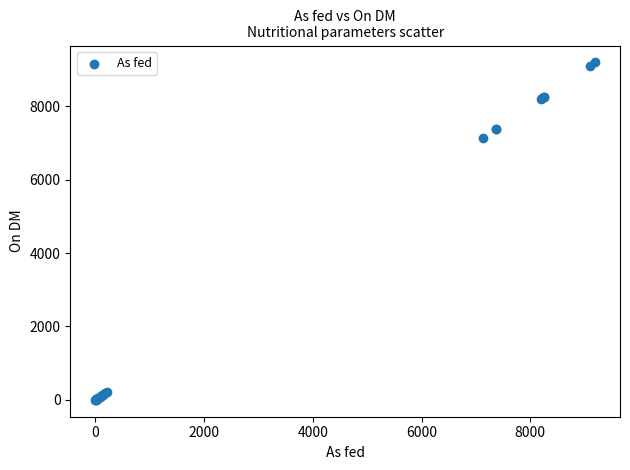

What Y value in the scatter plot is closest to 4595?

7130.0